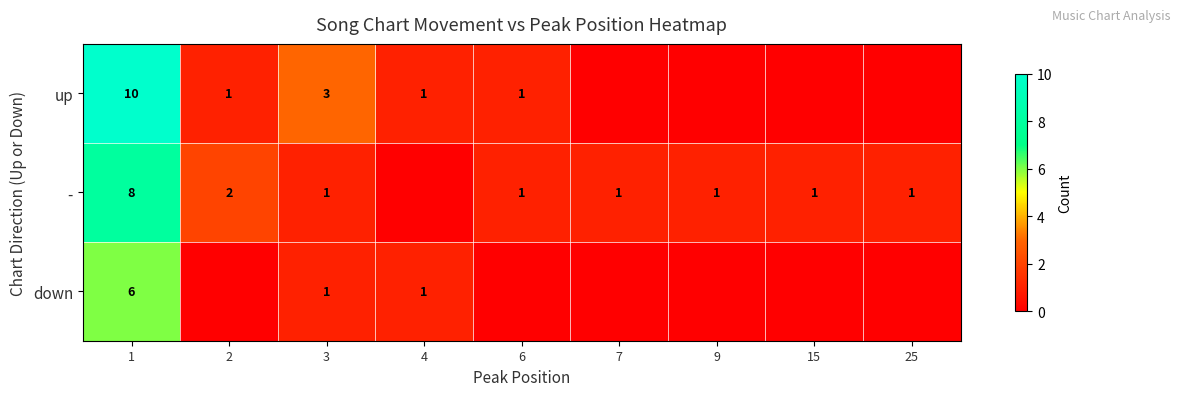

The - series shows 1 at 7. True or false?

True